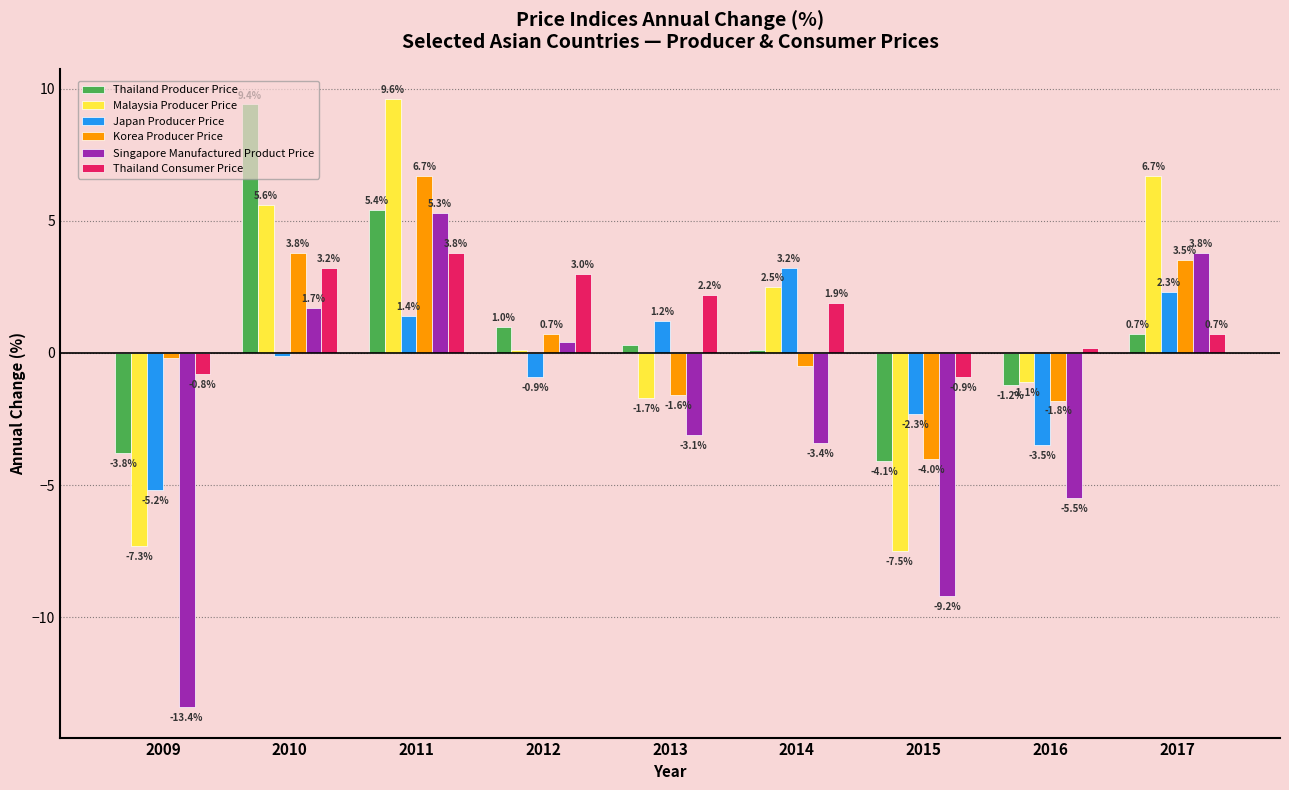

How many groups of bars are there?

9